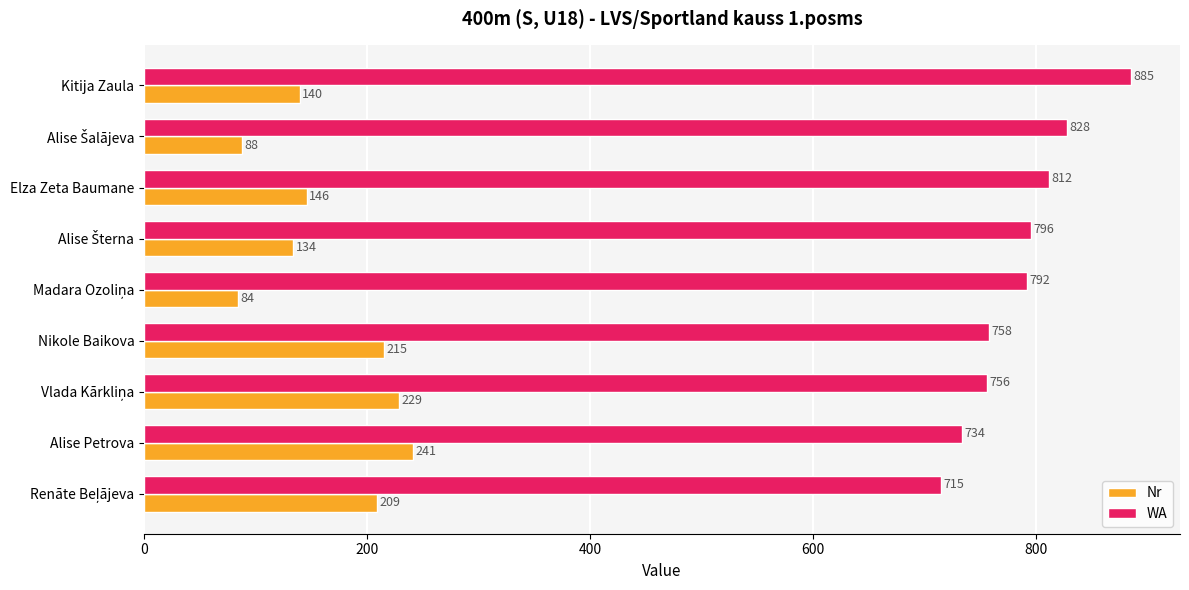

What is the difference between the second highest and second lowest values in the Nr series?

141